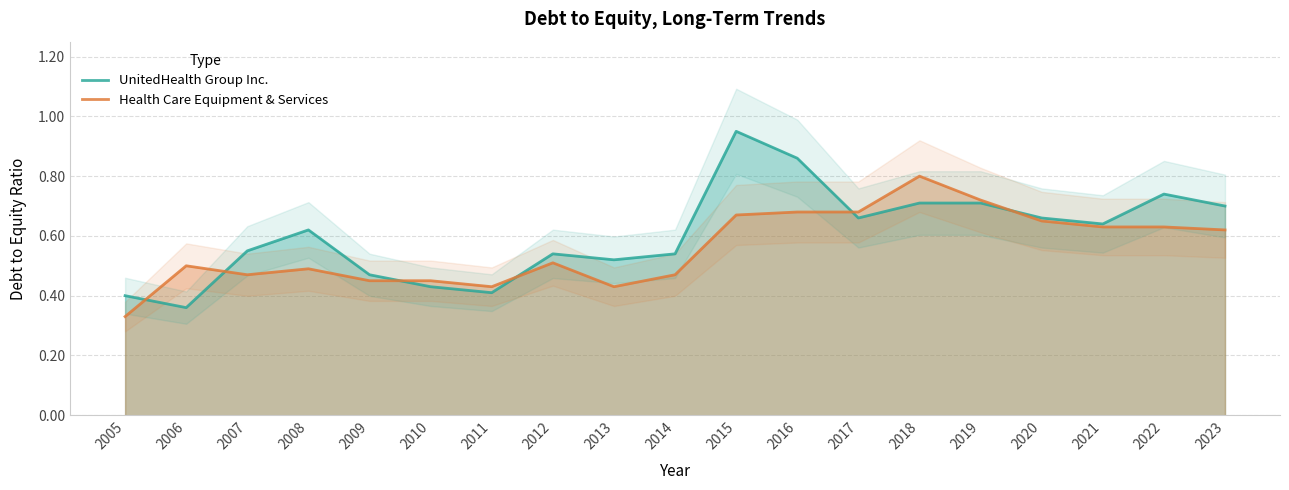

How many series are shown in this chart?

2